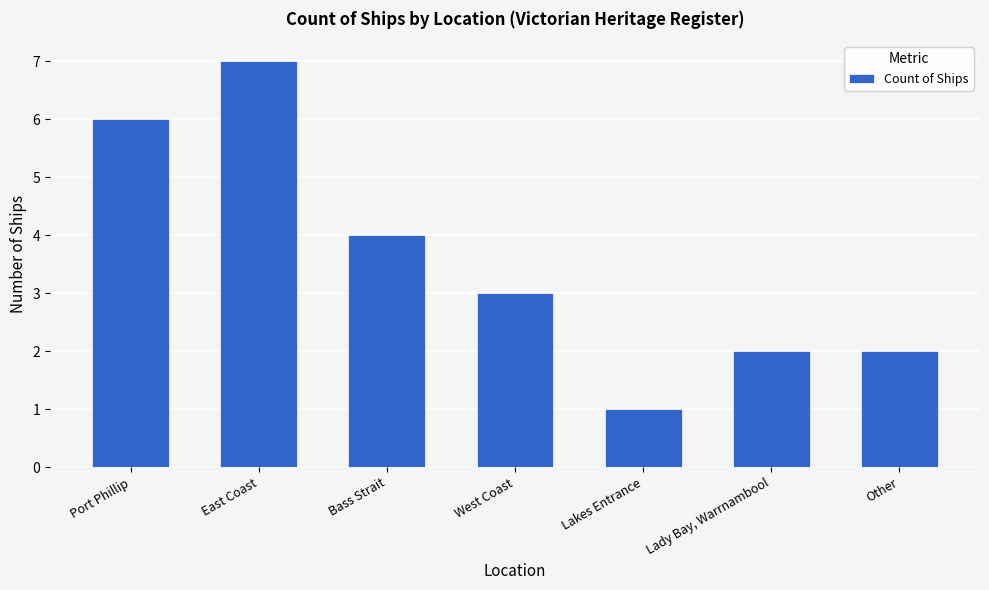

How many data points are less than 3?

3